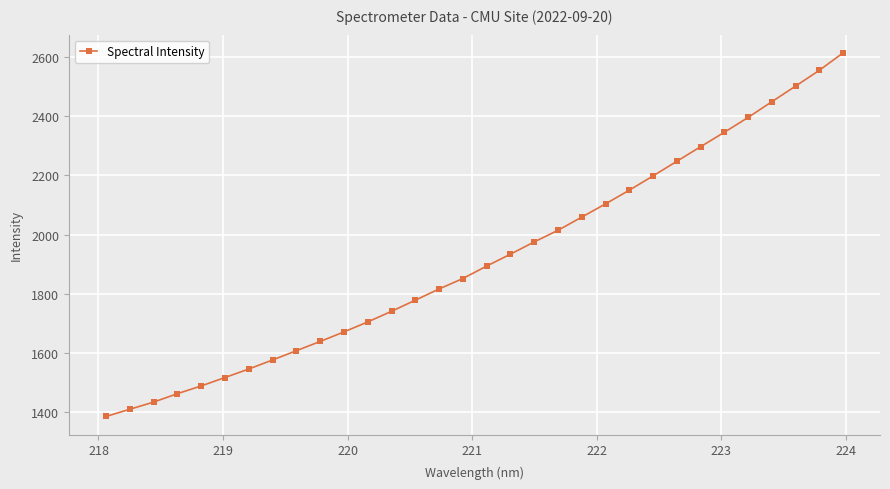

What is the smallest value displayed?

1385.3